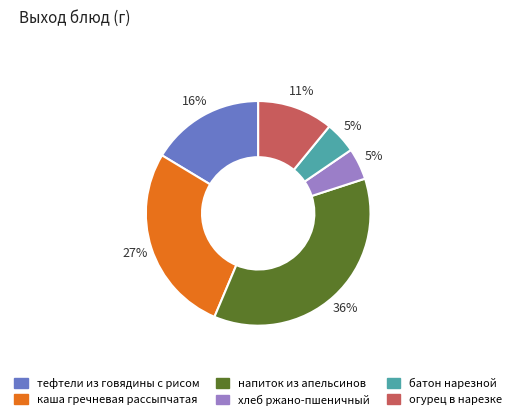

To the nearest percent, what is the combined percentage of напиток из апельсинов and хлеб ржано-пшеничный?

41%